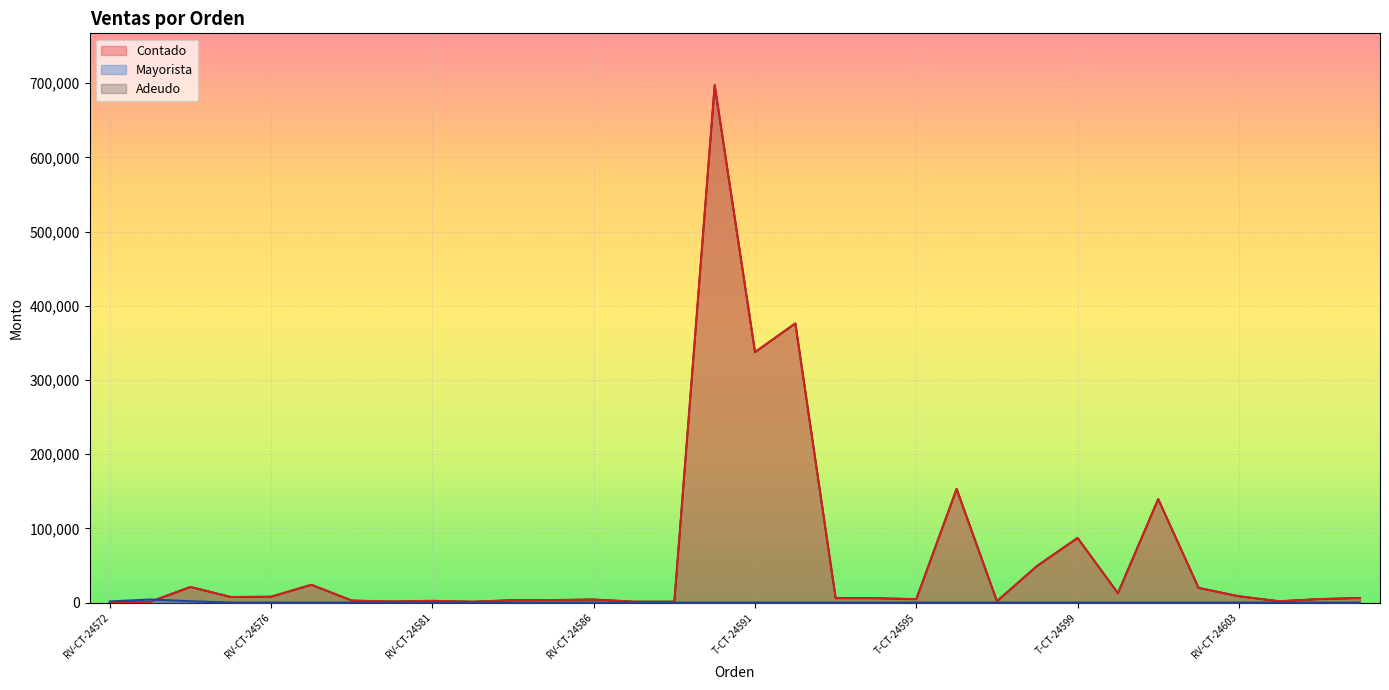

Which series has the largest total across all categories?

Contado